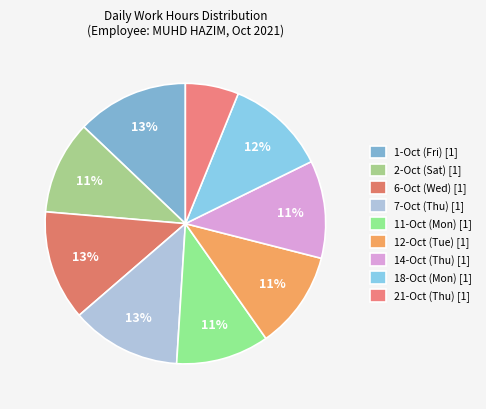

Is there a majority slice in this chart?

No